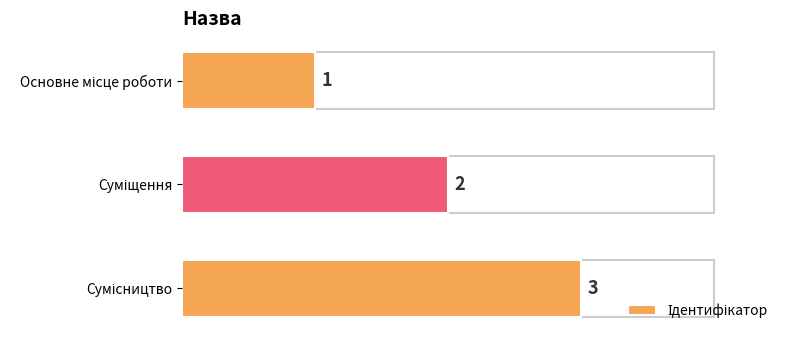

Count the values in the range 1 to 3.

3